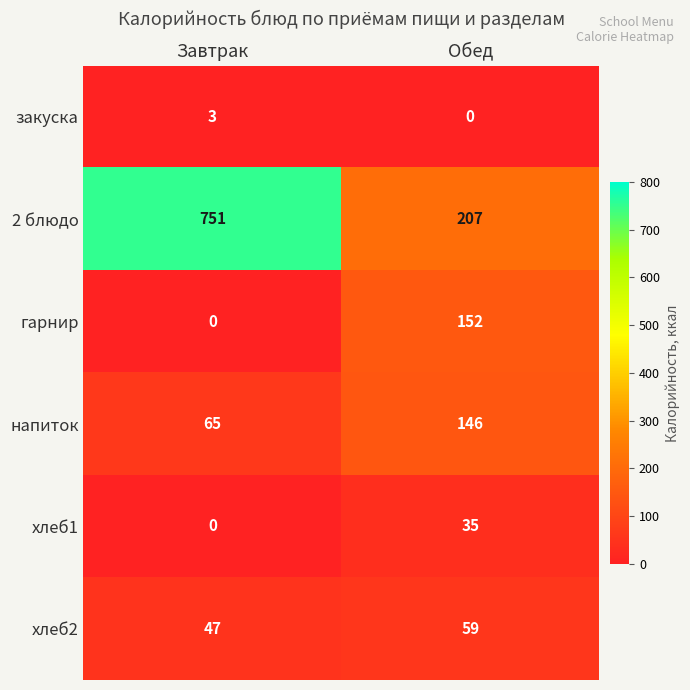

The хлеб2 series shows 76 at Завтрак. True or false?

False